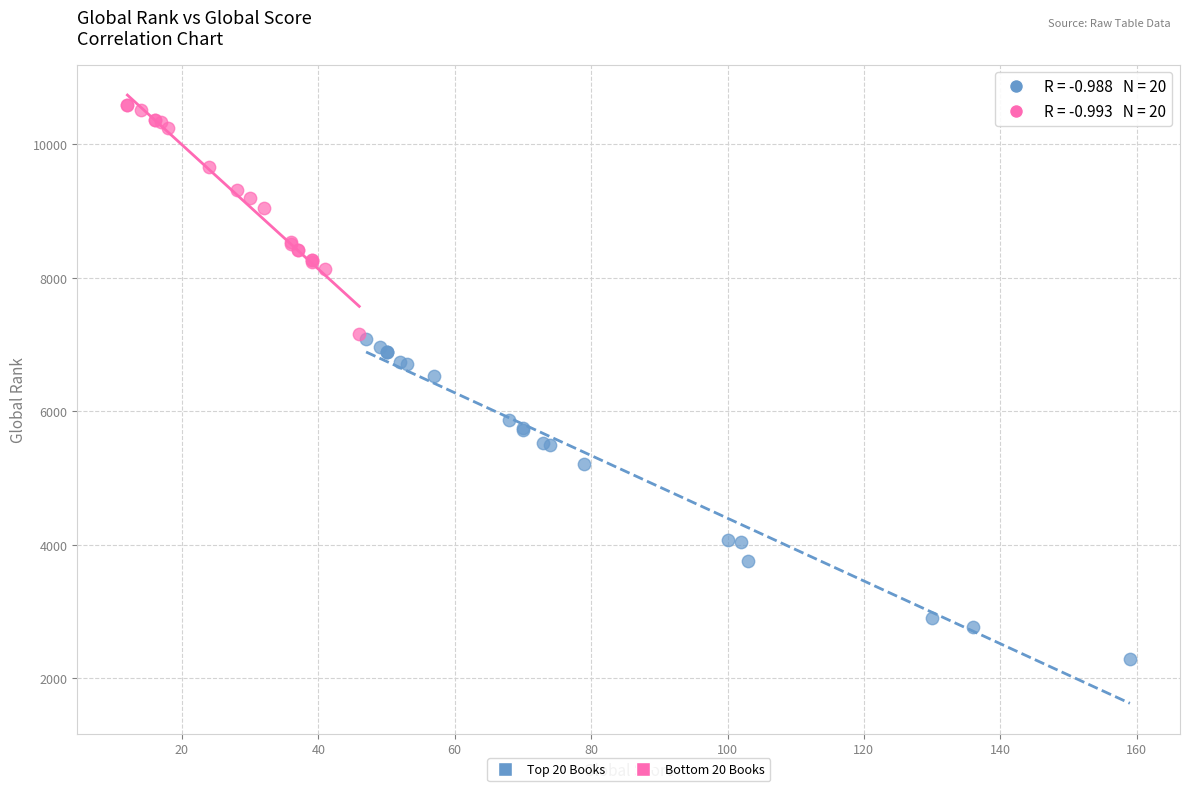

What are all the series names shown in the legend?

Top 20 Books, Bottom 20 Books